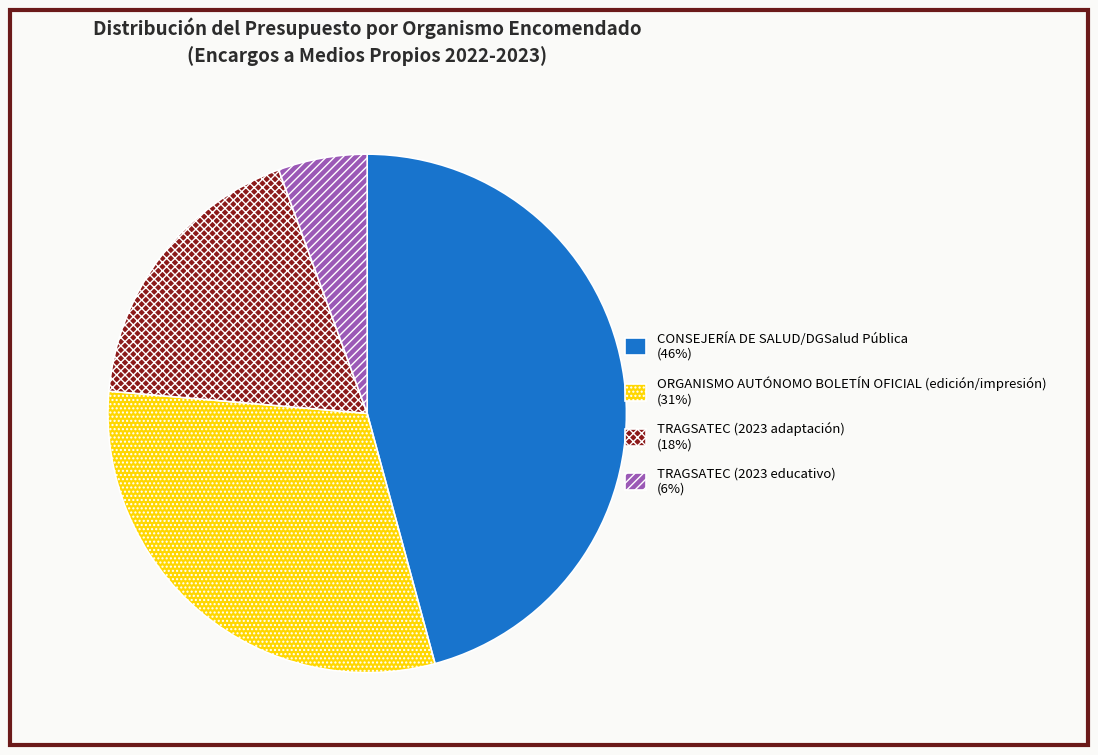

Rank the categories by value from highest to lowest.

CONSEJERÍA DE SALUD/DGSalud Pública, ORGANISMO AUTÓNOMO BOLETÍN OFICIAL (edición/impresión), TRAGSATEC (2023 adaptación), TRAGSATEC (2023 educativo)